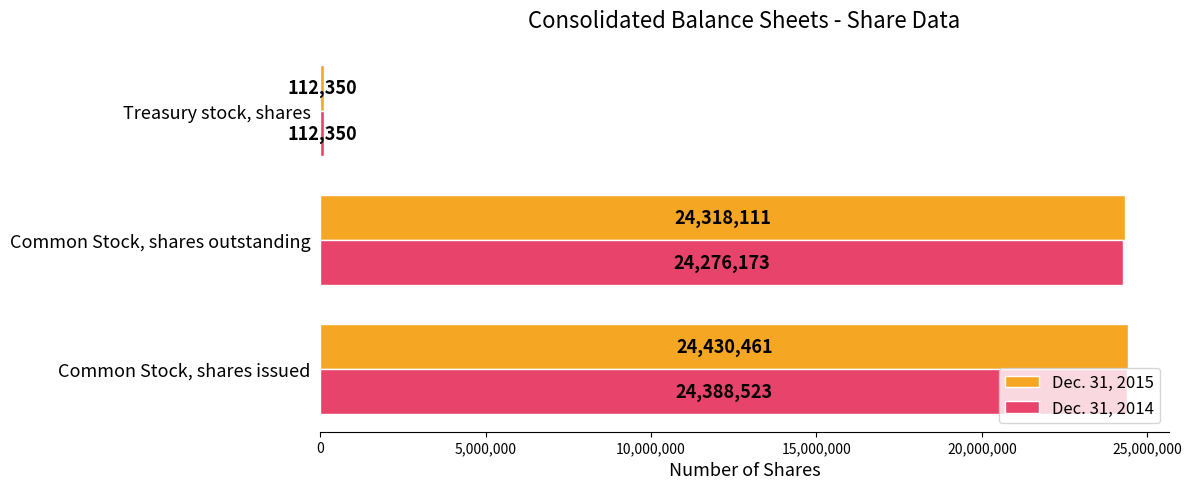

List the labels in order of Dec. 31, 2014 value, smallest first.

Treasury stock, shares, Common Stock, shares outstanding, Common Stock, shares issued